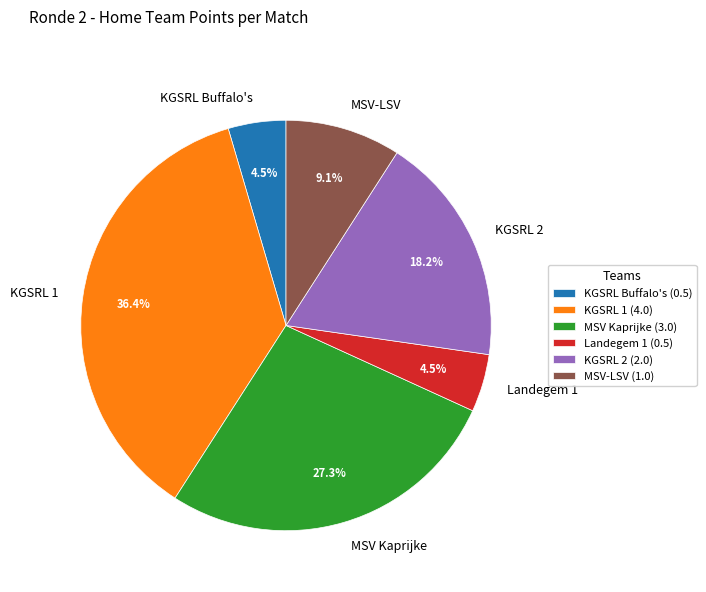

To the nearest percent, what is the average slice percentage?

17%